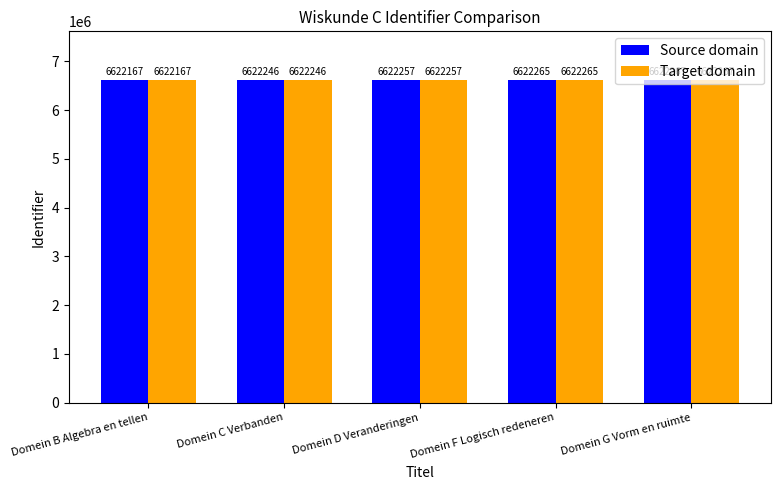

At which category is the sum across all series the highest?

Domein G Vorm en ruimte